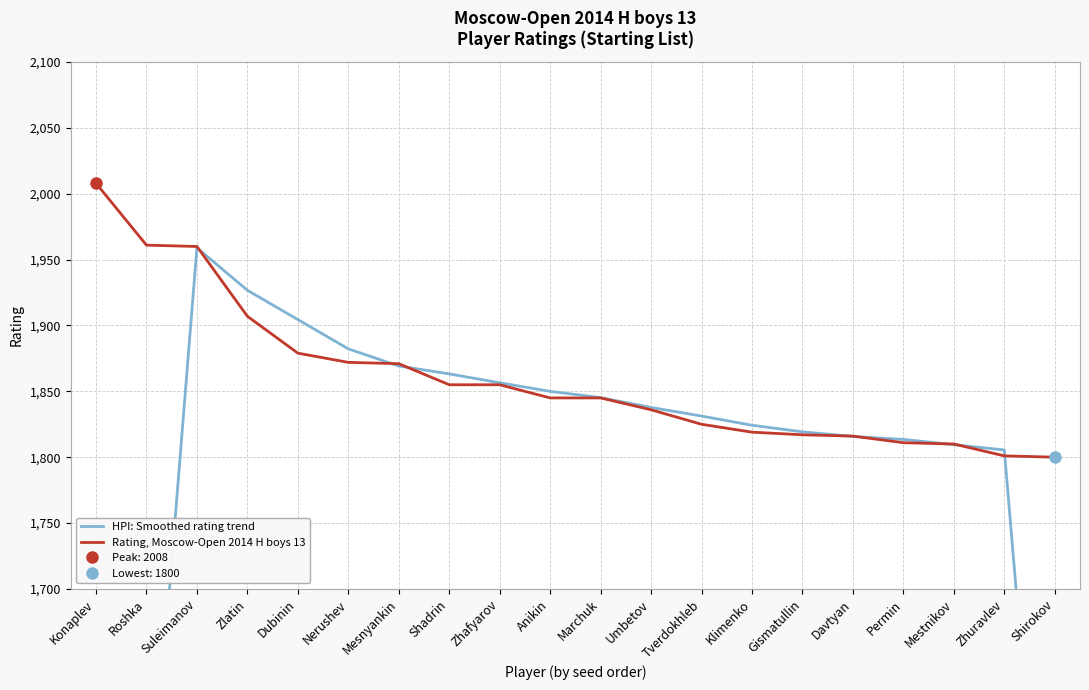

Reading left to right, list all the values displayed in this chart.

HPI: Smoothed rating trend: 992.2	1482.2	1959.0	1926.8	1904.5	1882.2	1869.2	1863.2	1856.5	1850.0	1845.2	1837.8	1831.2	1824.2	1819.2	1815.8	1813.5	1809.5	1805.5	1352.8
Rating, Moscow-Open 2014 H boys 13: 2008.0	1961.0	1960.0	1907.0	1879.0	1872.0	1871.0	1855.0	1855.0	1845.0	1845.0	1836.0	1825.0	1819.0	1817.0	1816.0	1811.0	1810.0	1801.0	1800.0